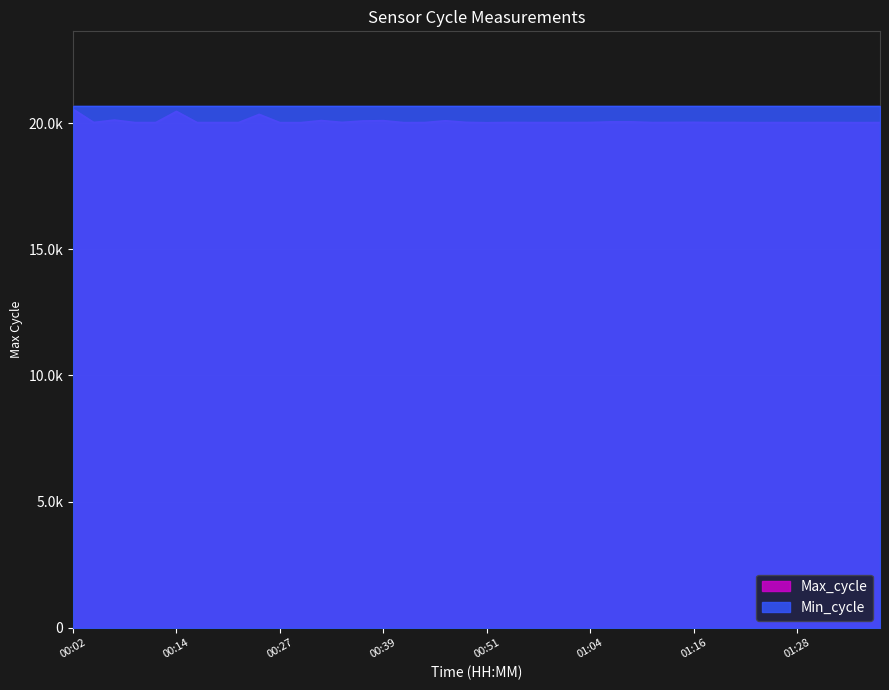

What is the difference between the second highest and minimum values?

450